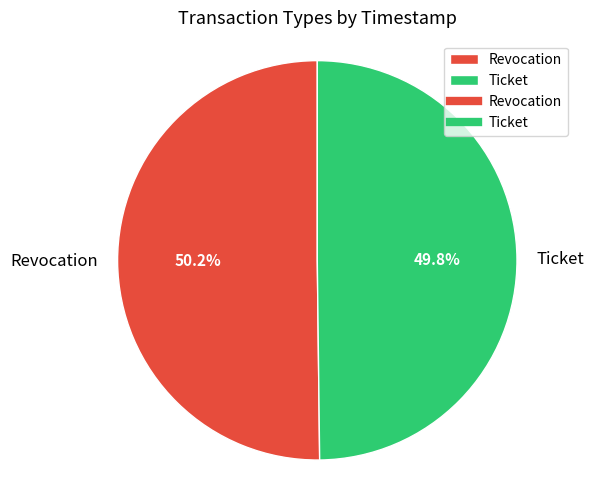

Is it true that Revocation is 50% of the pie?

True